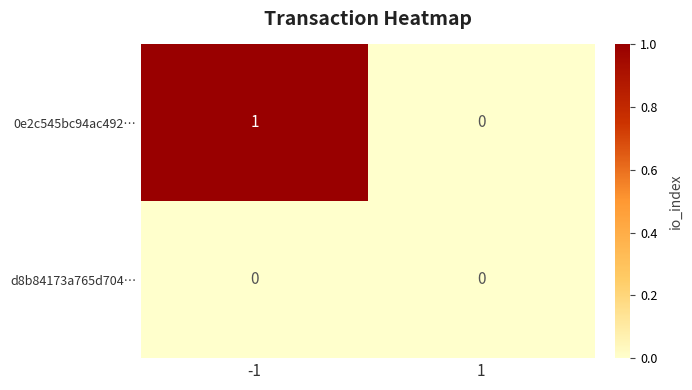

Reading right to left, extract all data points from this chart.

0e2c545bc94ac492…: 1=0	-1=1
d8b84173a765d704…: 1=0	-1=0